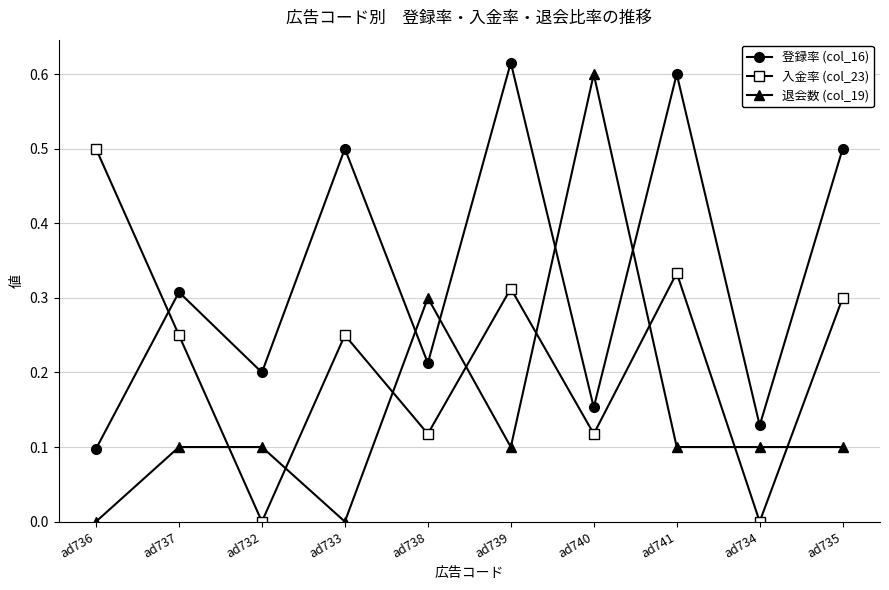

Which series ends up on top after the final intersection of 入金率 (col_23) and 登録率 (col_16)?

登録率 (col_16)